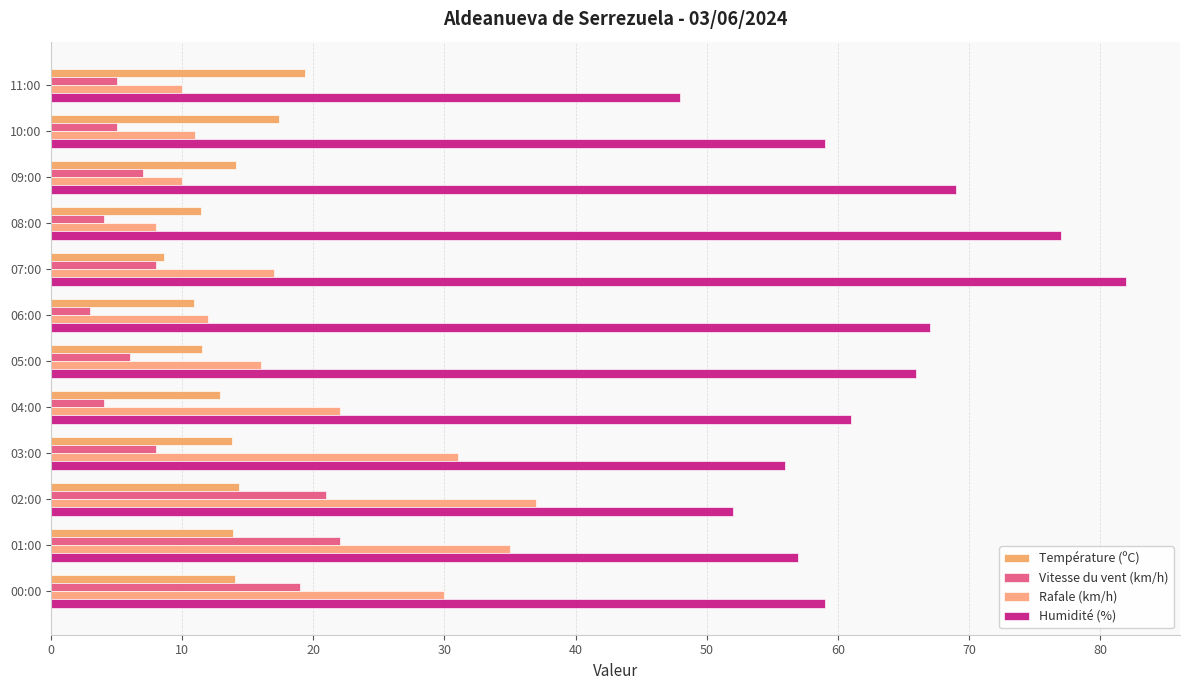

How many data points in Rafale (km/h) are less than 17?

6